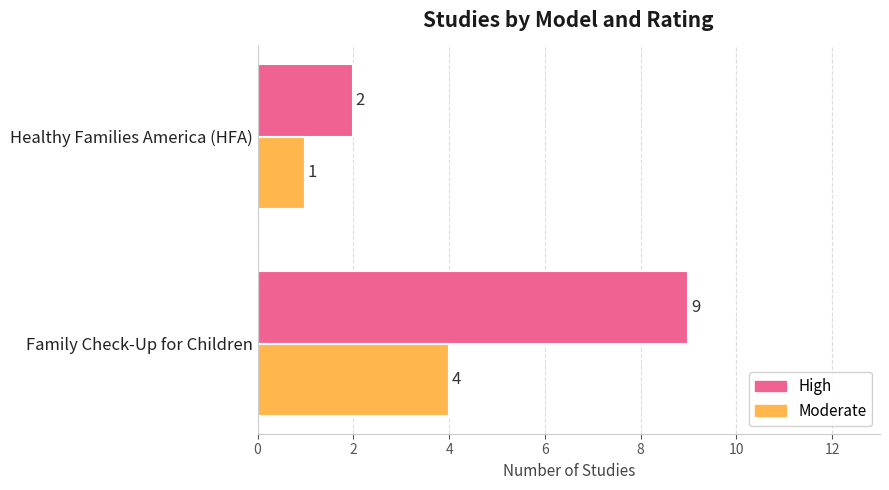

List the series in order of their peak value, lowest first.

Moderate, High